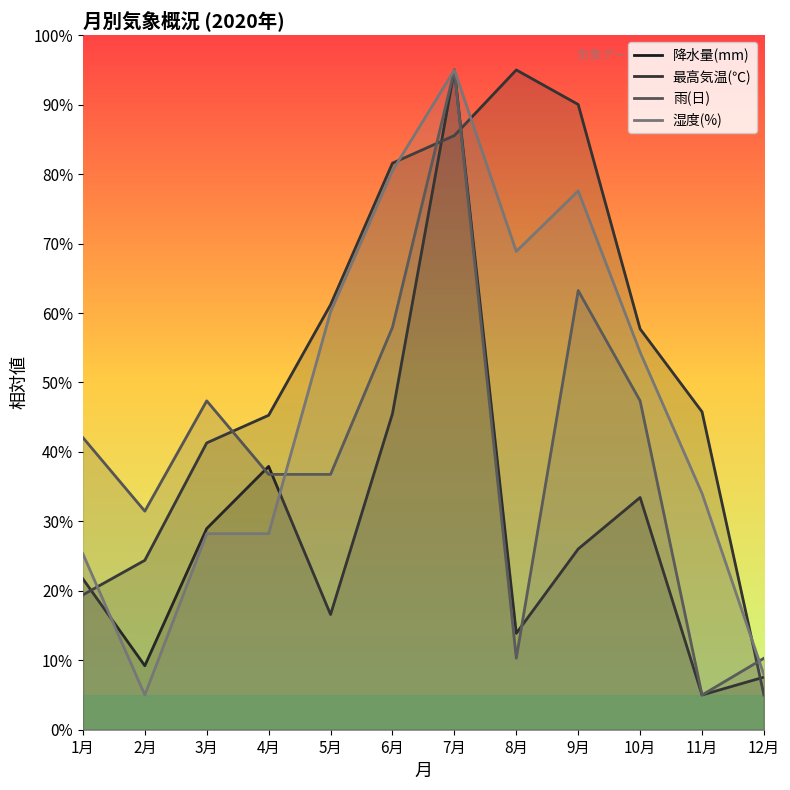

True or false: 最高気温(℃) has more than 2 interior local peaks.

False